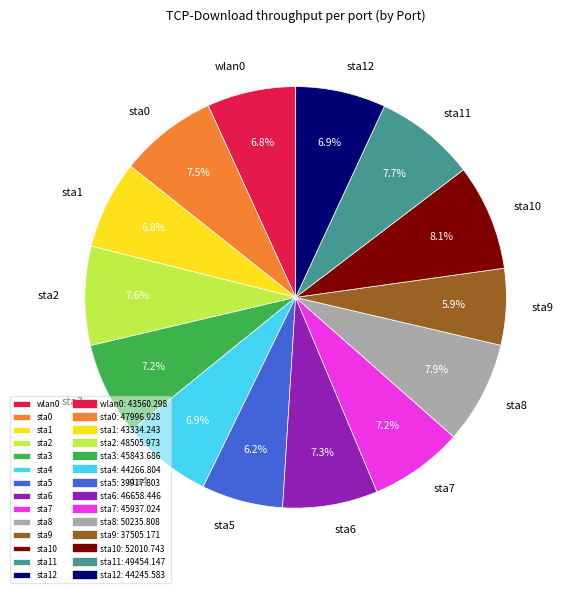

What is the ratio of the value at sta5 to the value at sta7?

0.9